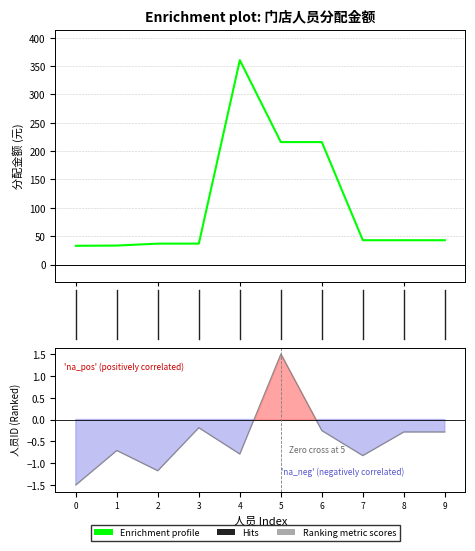

At how many categories does at least one series exceed 214?

3